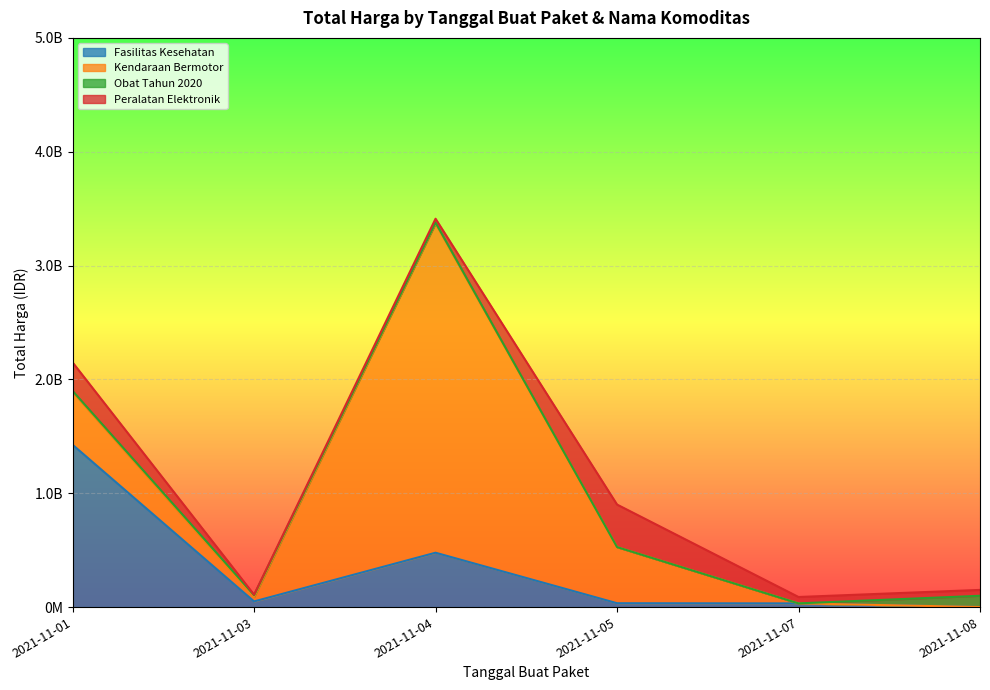

At which category is the sum across all series the highest?

2021-11-04